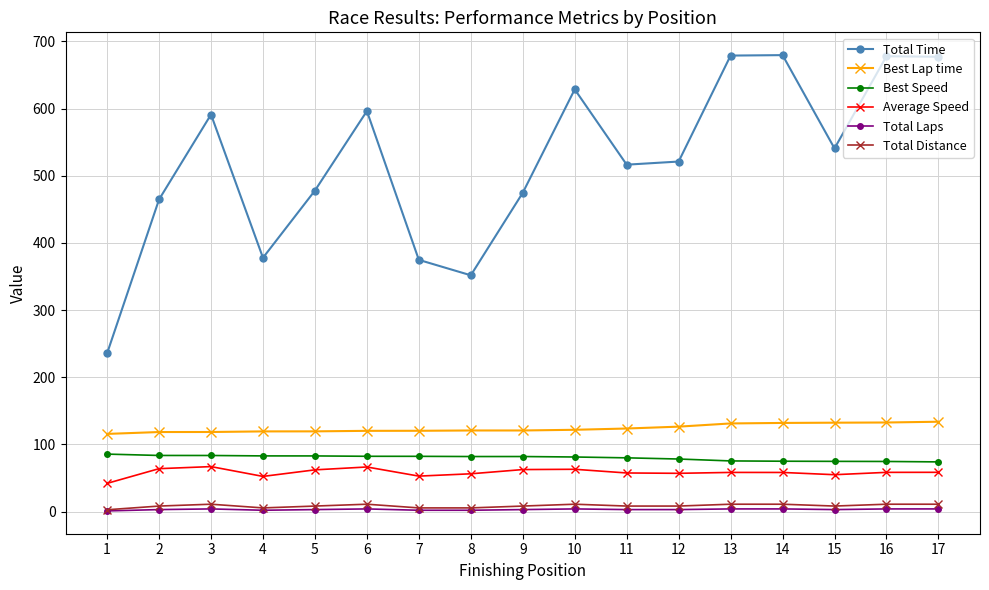

The Best Speed series shows 30.0 at 15. True or false?

False